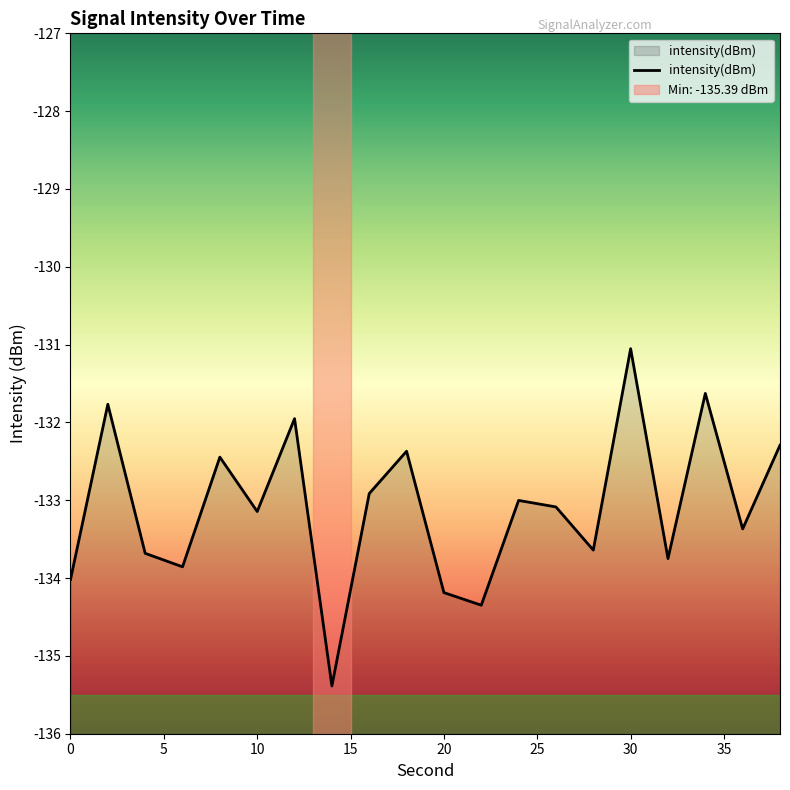

Reading left to right, extract all data points from this chart.

0=-134.0	2=-131.8	4=-133.7	6=-133.9	8=-132.4	10=-133.1	12=-132.0	14=-135.4	16=-132.9	18=-132.4	20=-134.2	22=-134.3	24=-133.0	26=-133.1	28=-133.6	30=-131.1	32=-133.7	34=-131.6	36=-133.4	38=-132.3